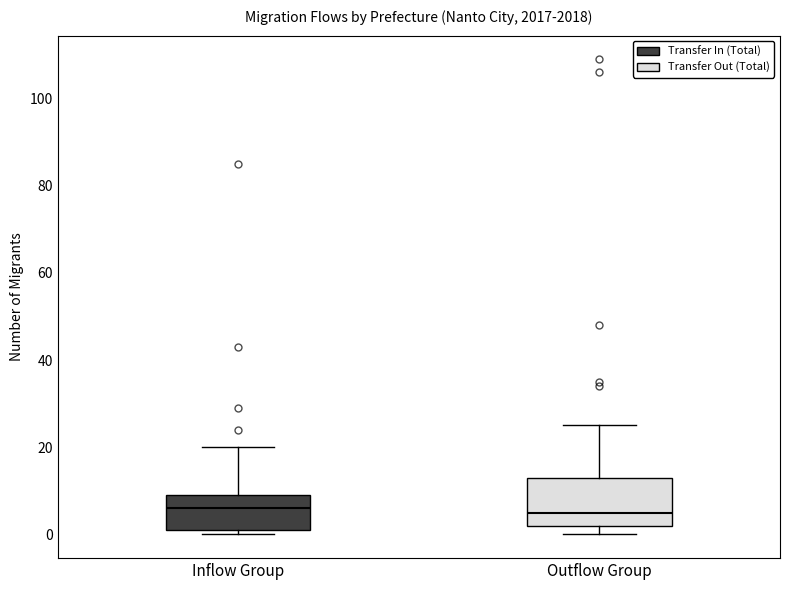

Reading left to right, transcribe this box plot: for each box, give where its median line is, the range the box spans, and where its two whiskers end, as read against the y-axis. The values are not printed on the chart, so give them approximately, as read against the axis.

Inflow Group: median 6, box 2 to 10, whiskers 0 to 20
Outflow Group: median 6, box 2 to 14, whiskers 0 to 26